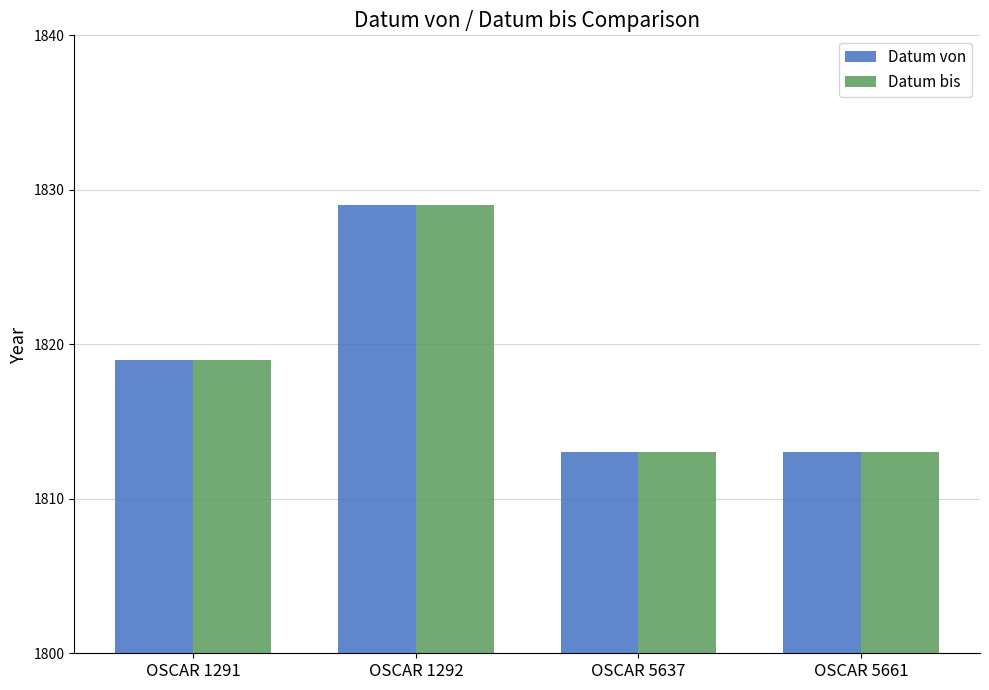

Count the number of data series in this chart.

2